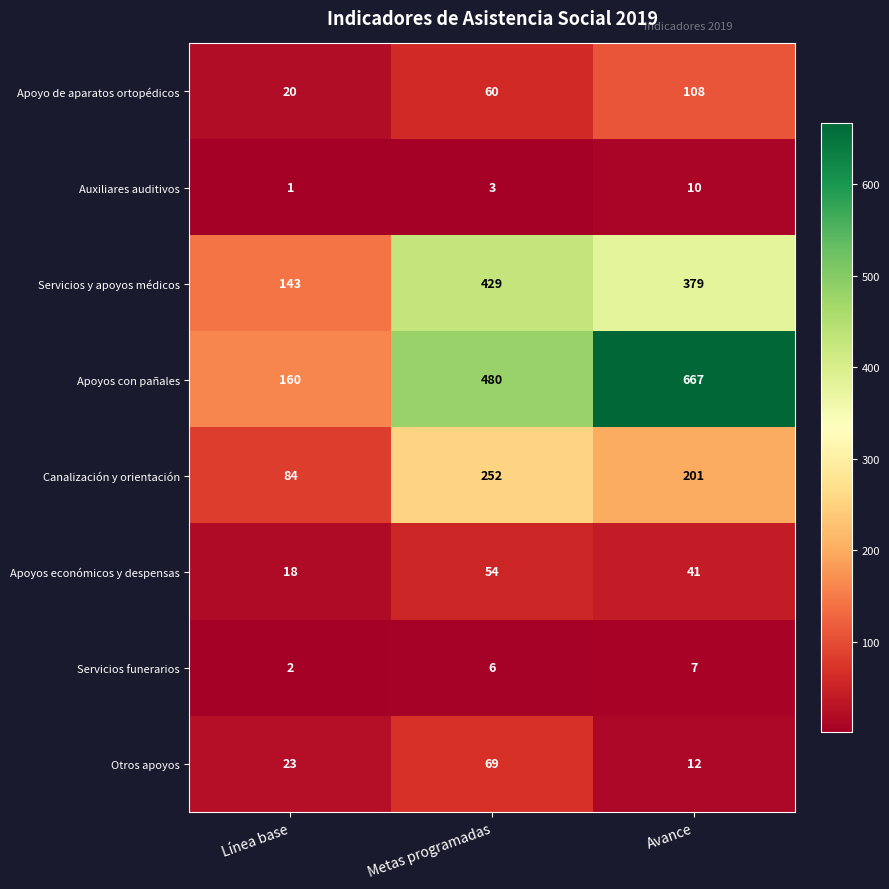

At which label is Apoyos con pañales closest to 413?

Metas programadas